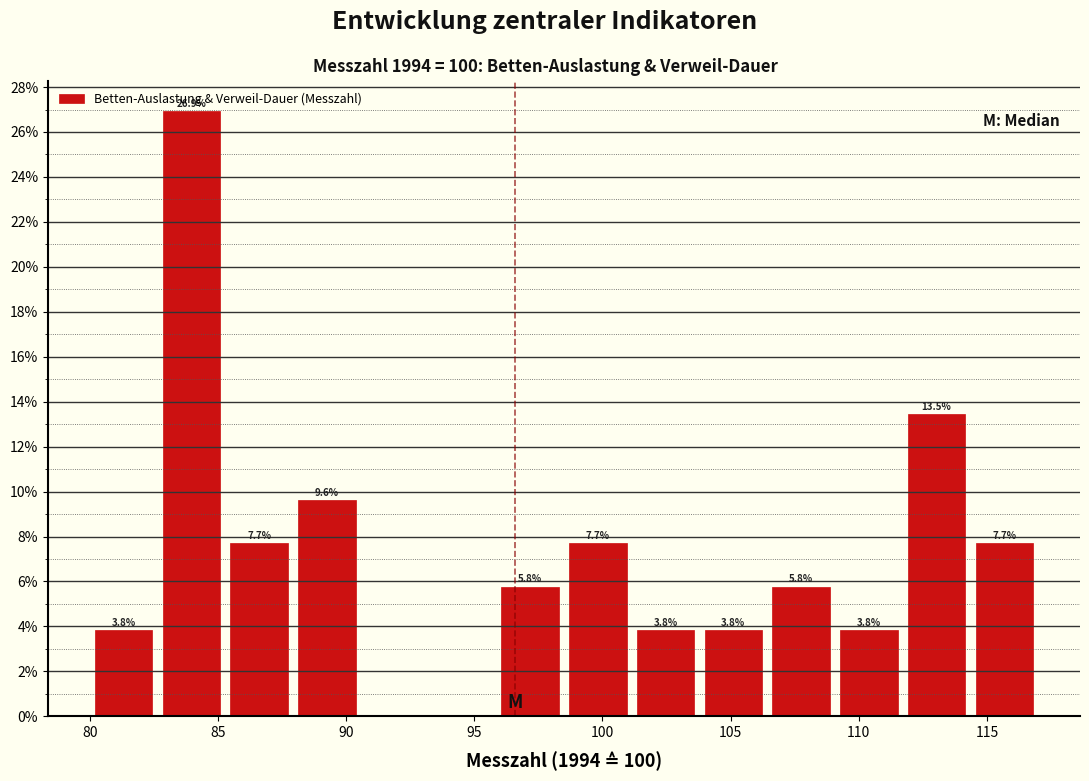

Over which range of the x-axis is the bar tallest?

82.5 to 85.5